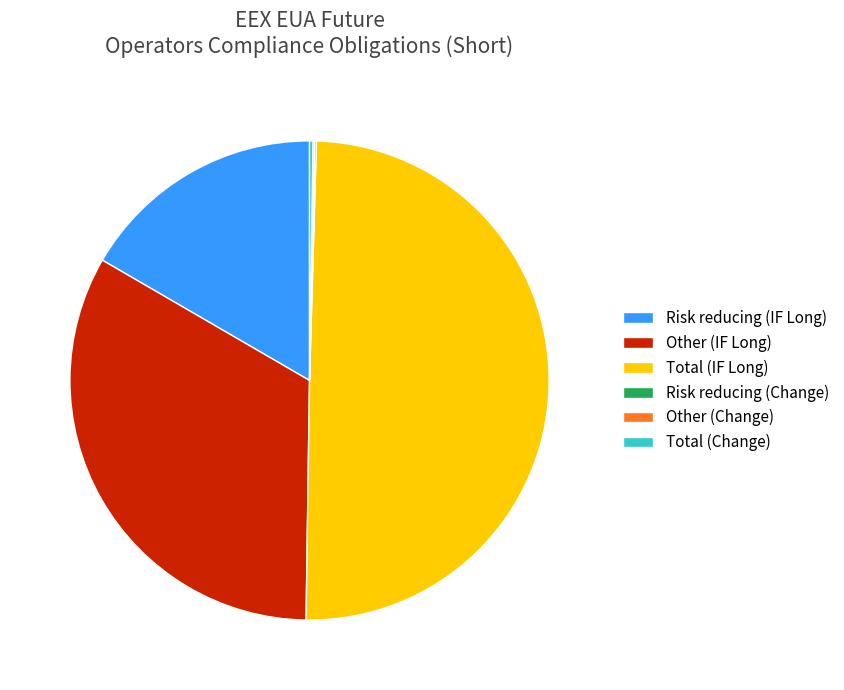

Which slice is the largest?

Total (IF Long)